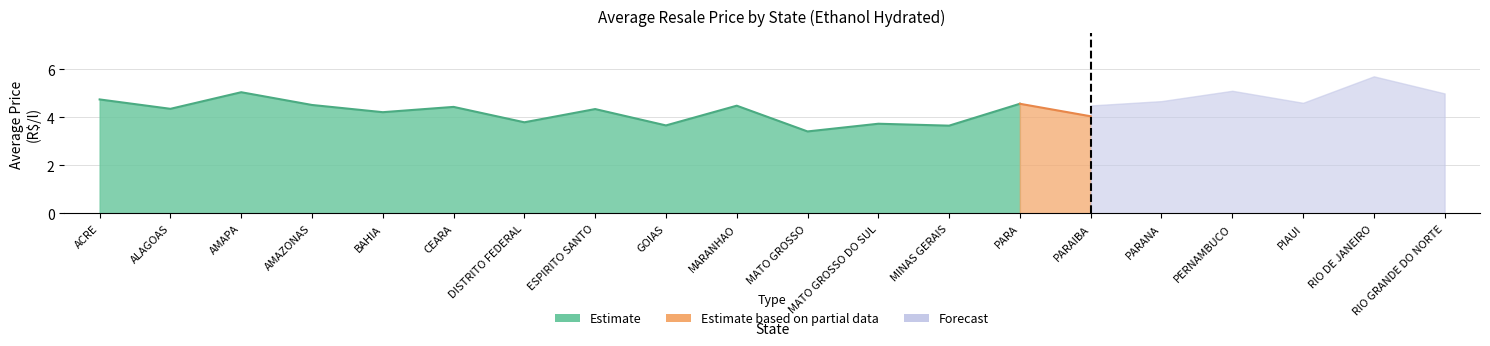

Where is the first local minimum for Estimate?

ALAGOAS